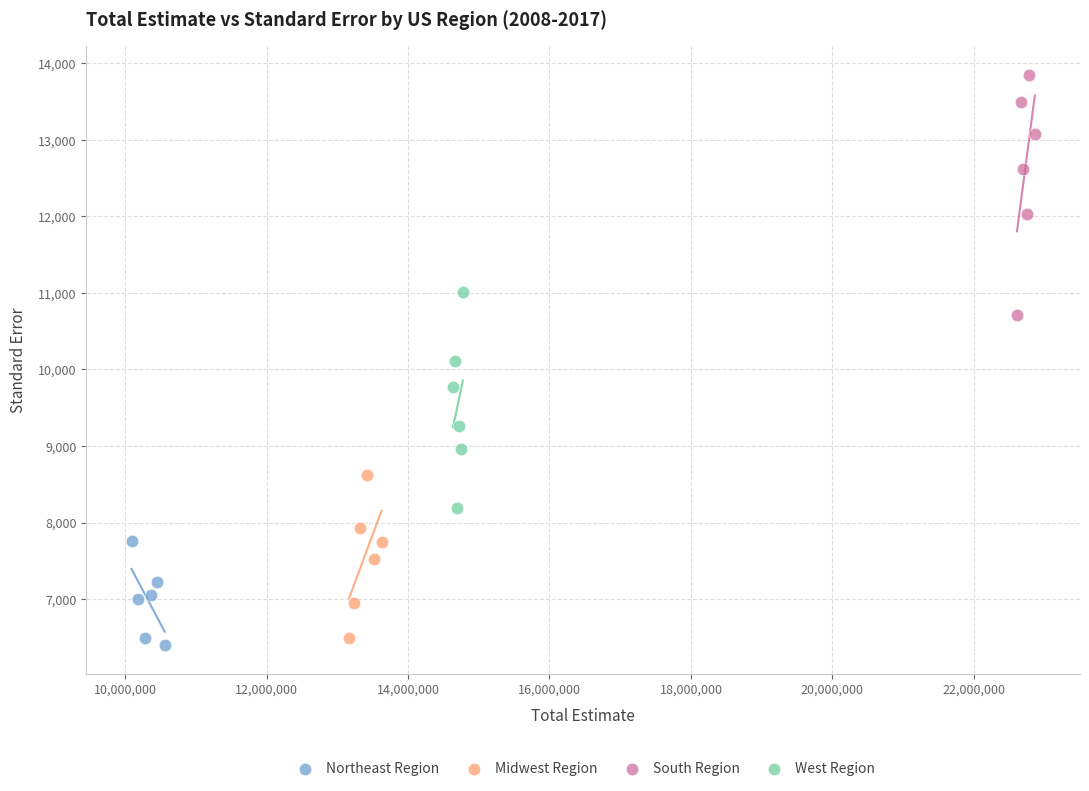

Which series reaches the minimum Y coordinate?

Northeast Region